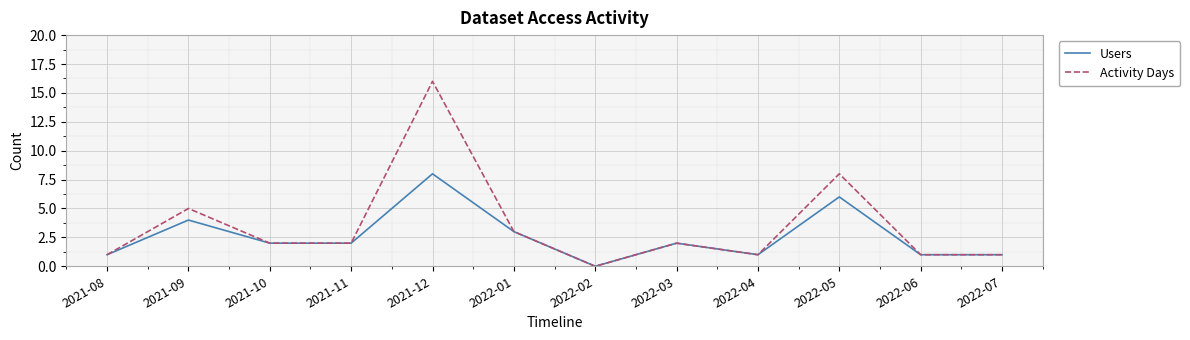

What is the approximate value of Users at 2022-04?

1